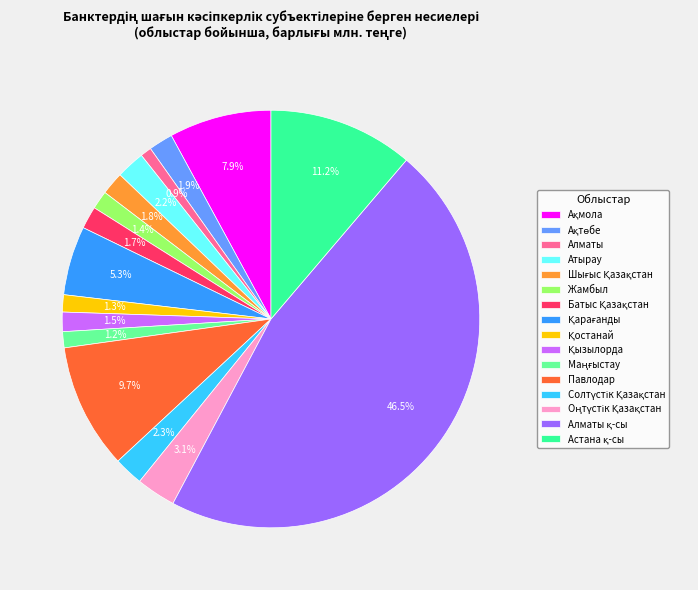

Is there any slice that represents more than half of the pie?

No